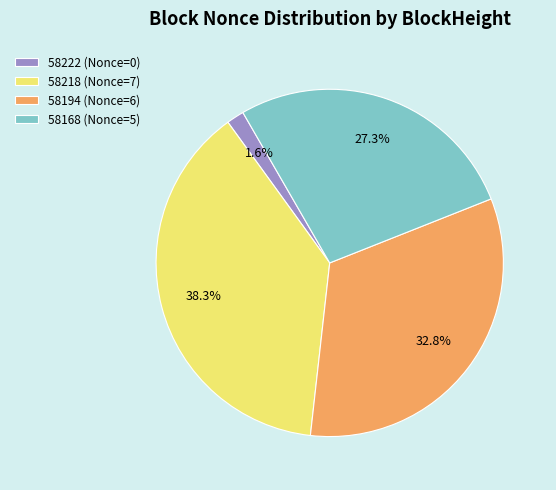

Is 58218 (Nonce=7) the majority of the pie?

No